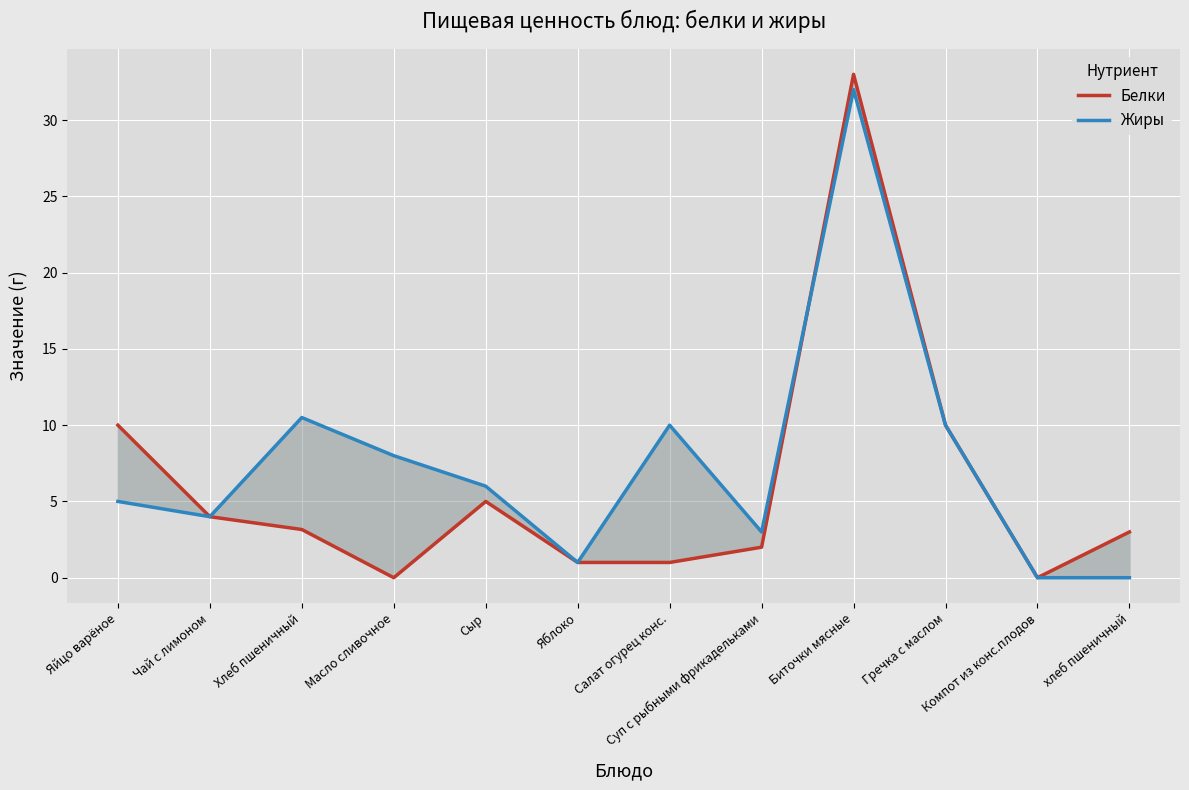

Where is Белки nearest to the value 16?

Яйцо варёное